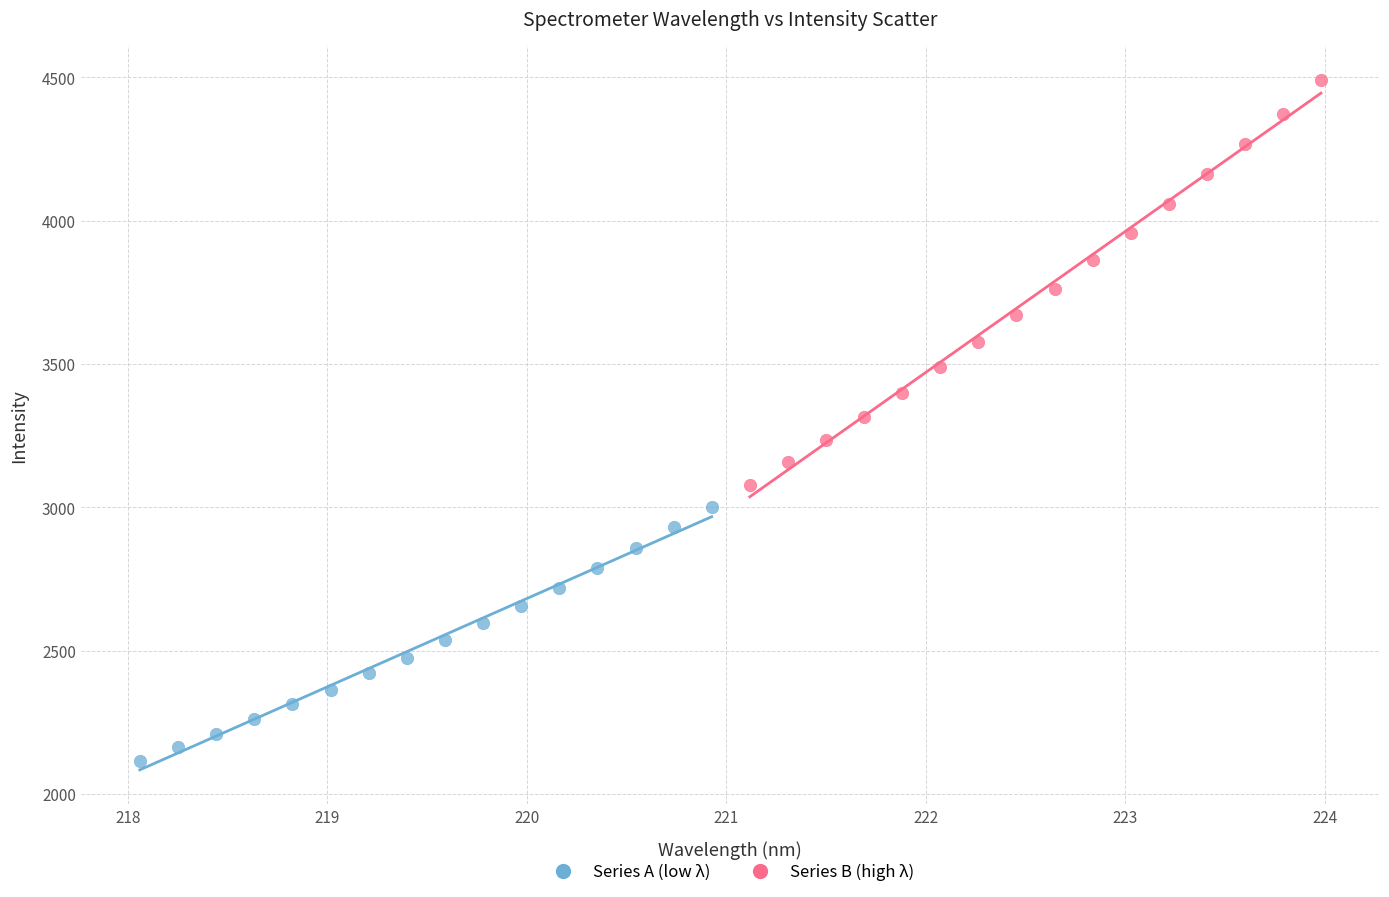

Which series contains the lowest Y value?

Series A (low λ)